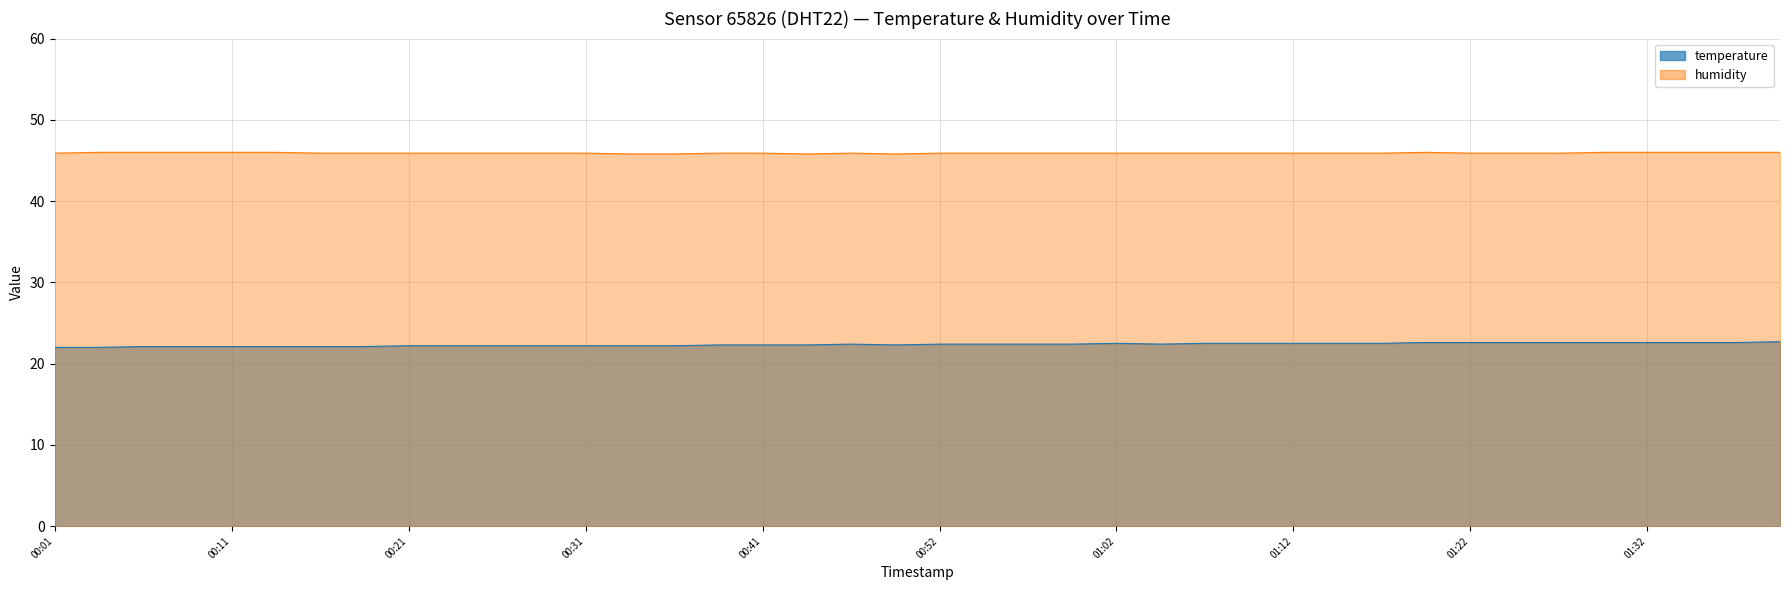

What is the greatest value displayed?

22.7